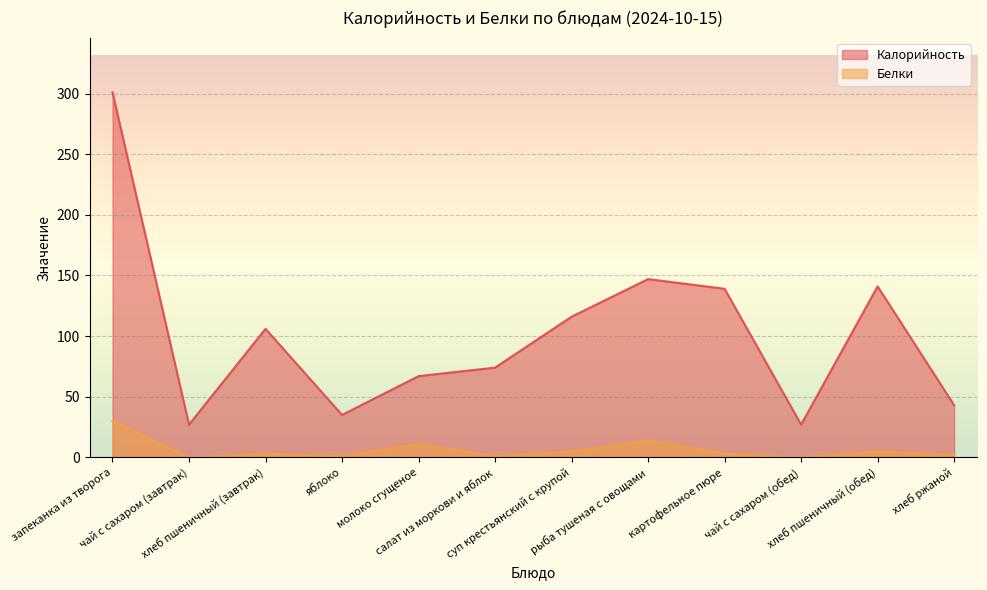

What is the total value across all series at чай с сахаром (завтрак)?

27